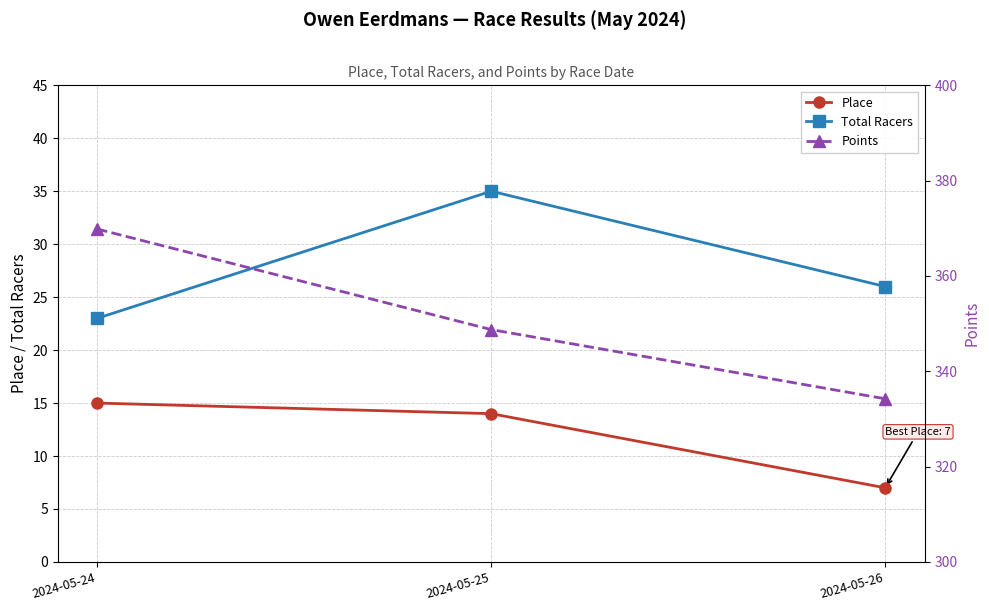

What is the value of the Points point at the 2nd from the left?

348.7